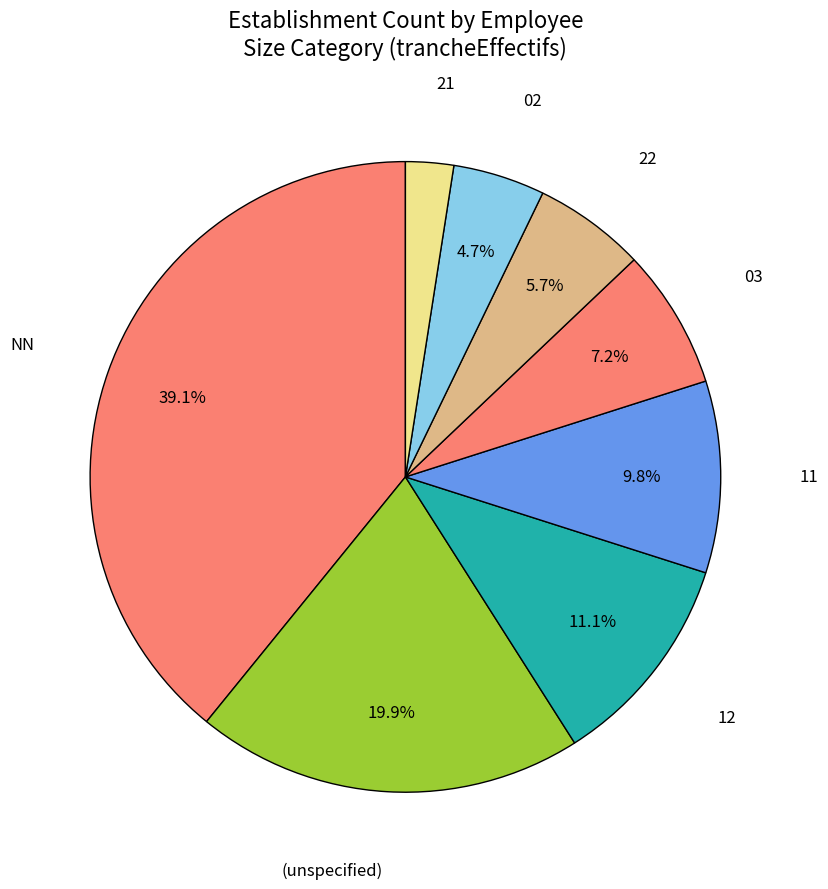

Does any single category account for the majority?

No